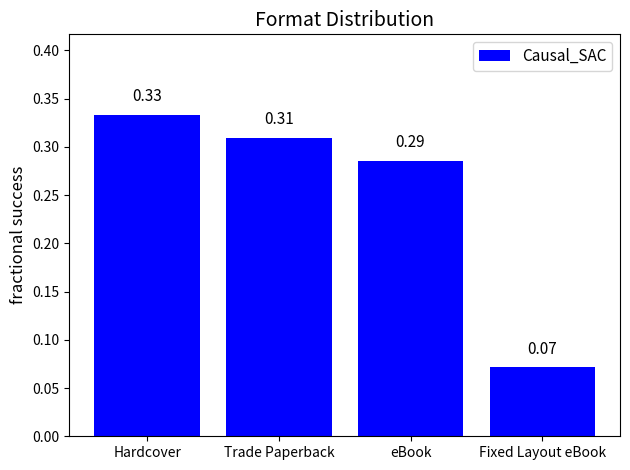

Which label corresponds to the smallest value in the chart?

Fixed Layout eBook